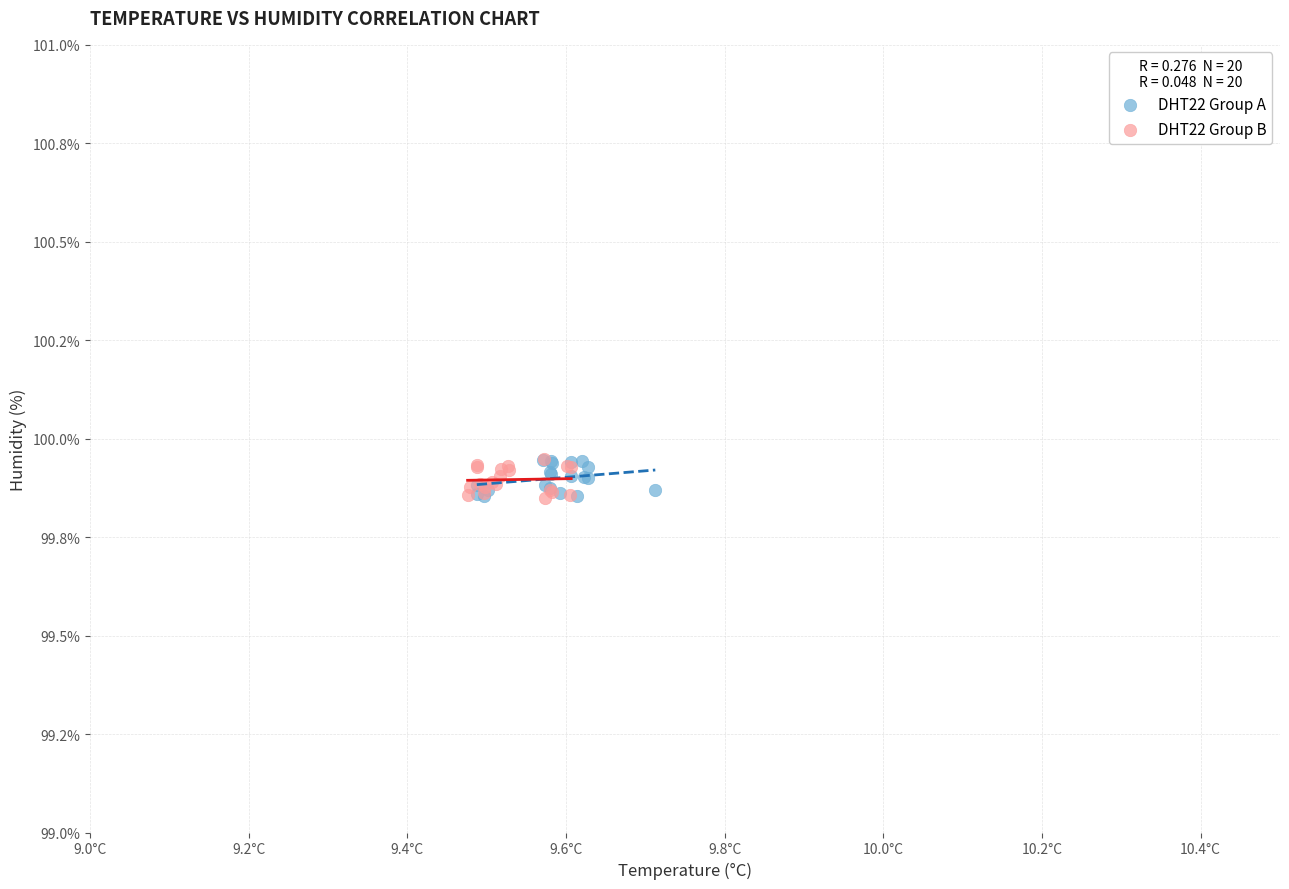

What are all the series names shown in the legend?

DHT22 Group A, DHT22 Group B